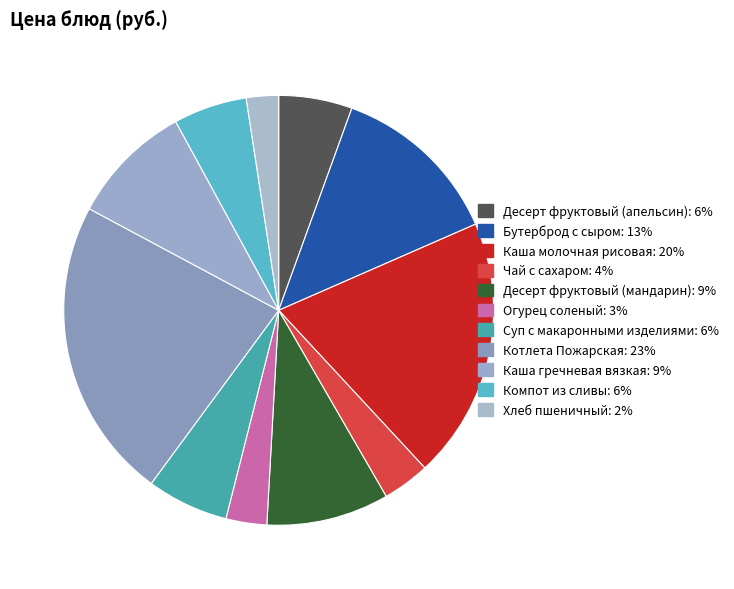

To the nearest percent, what portion does Компот из сливы represent?

6%